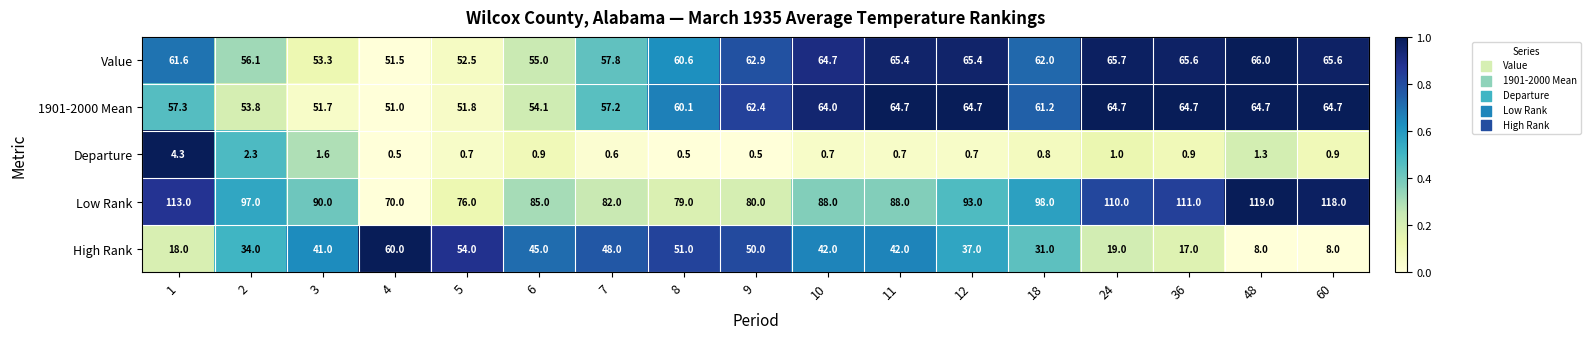

What is the sum of all 1901-2000 Mean values?

1012.8